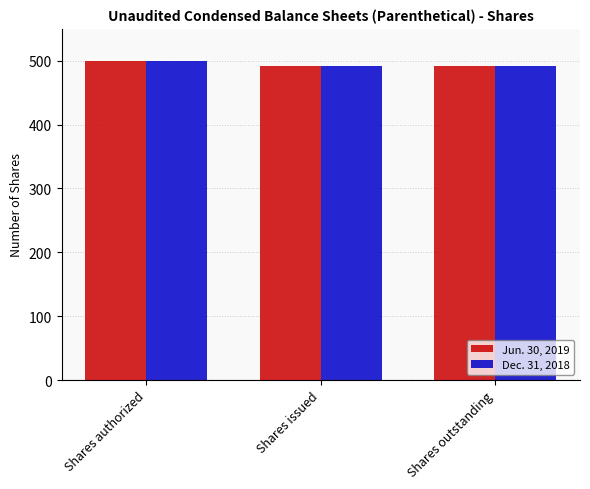

The Dec. 31, 2018 series shows 492.4 at Shares issued. True or false?

True